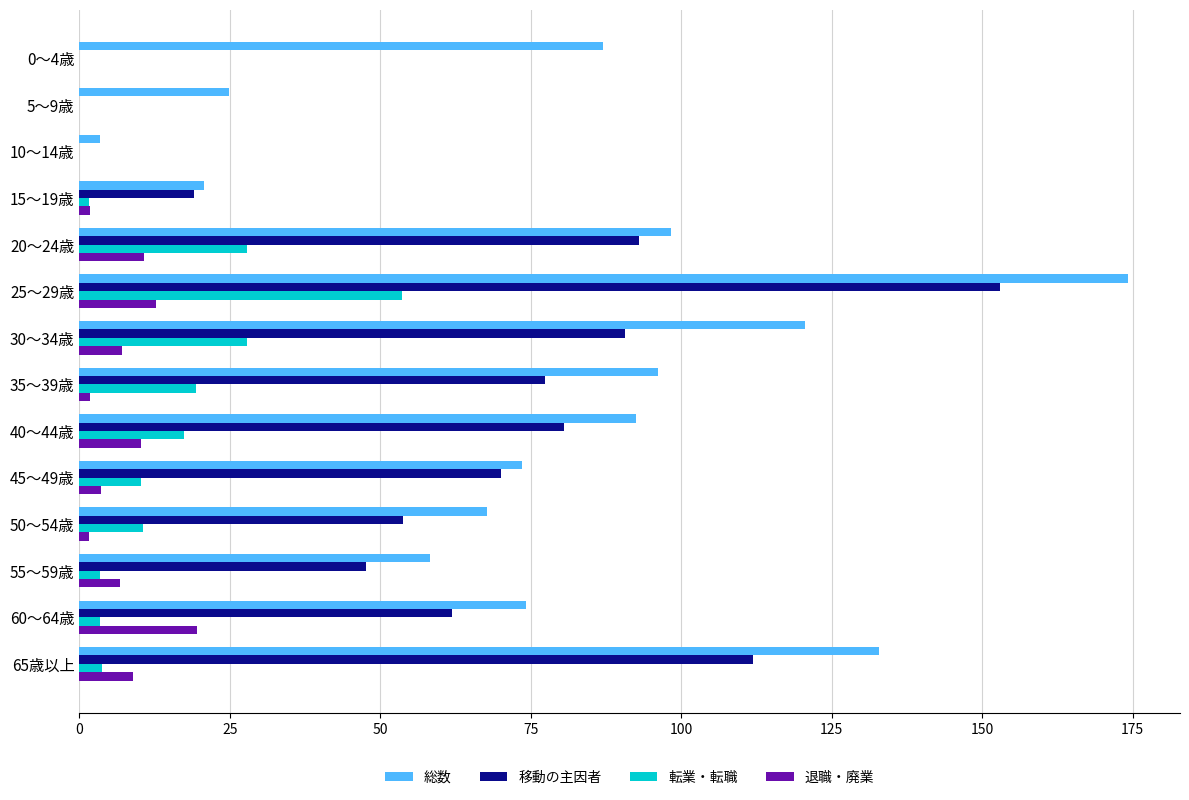

True or false: 転業・転職 has a value of 92.4 at 25～29歳.

False